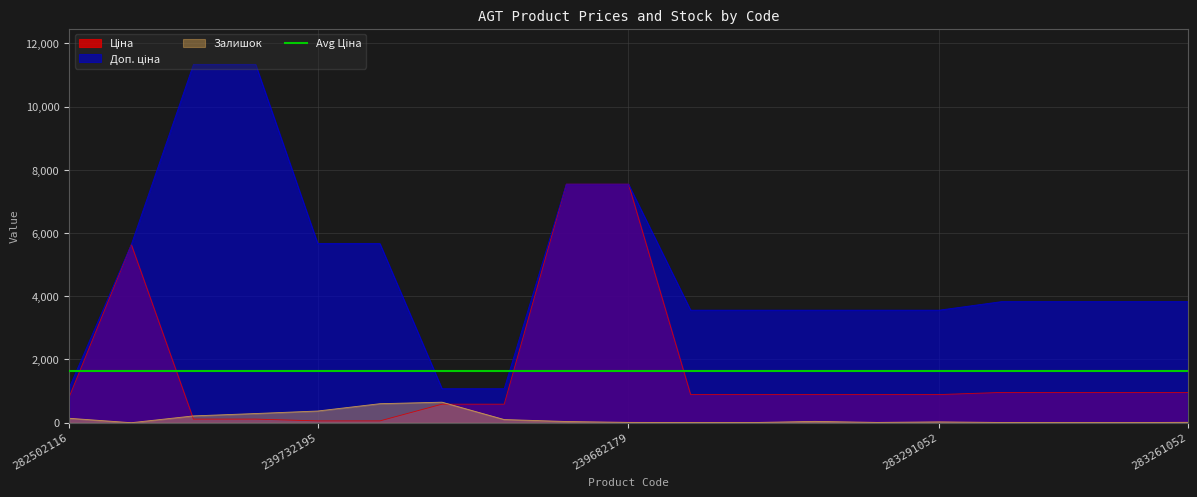

What is the sum of all Доп. ціна values?

91092.5